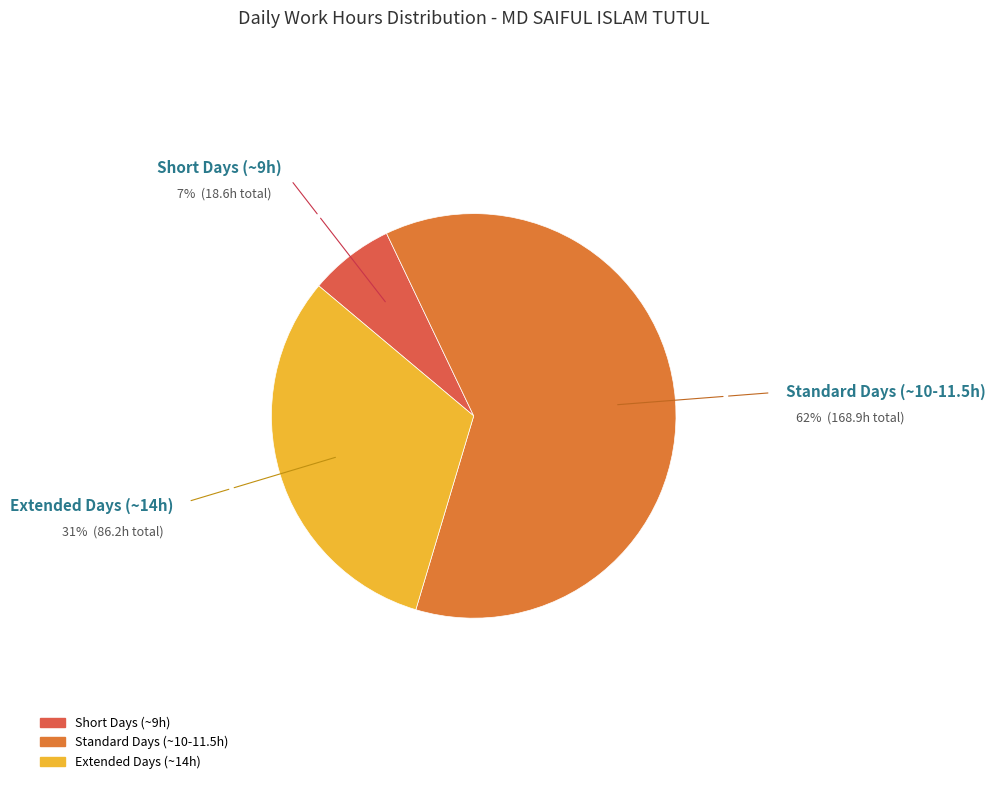

Count the number of slices in the pie.

3